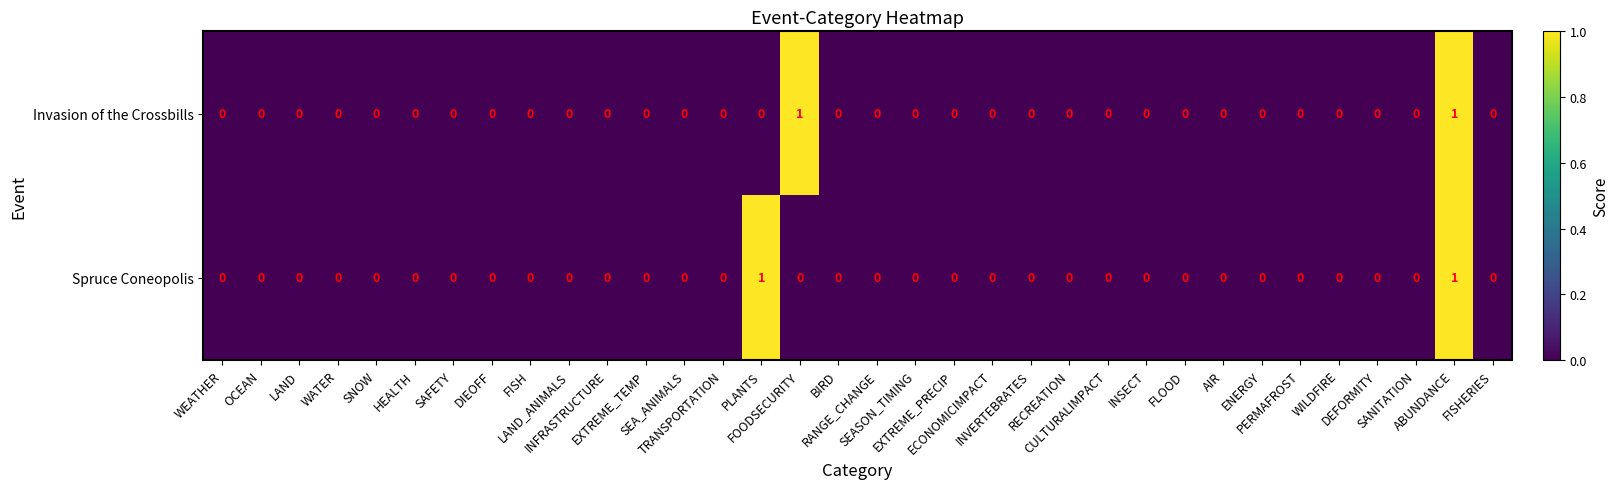

At which category is the sum across all series the highest?

ABUNDANCE